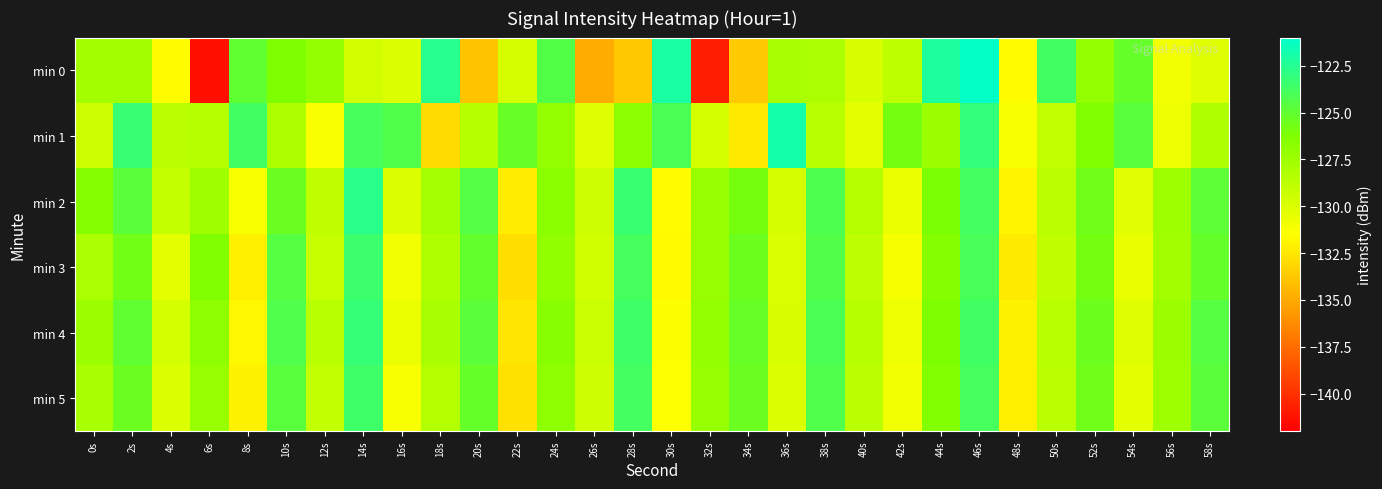

Which label corresponds to the largest value in the chart?

46s